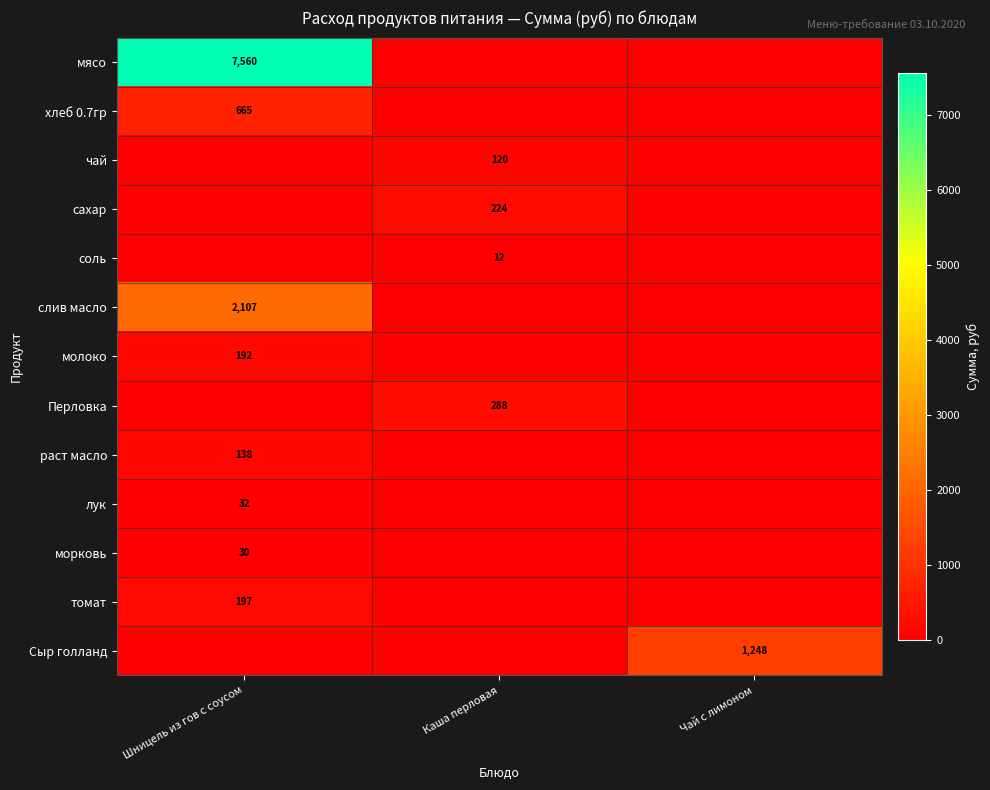

Is it true that мясо equals 3743 at Шницель из гов с соусом?

False